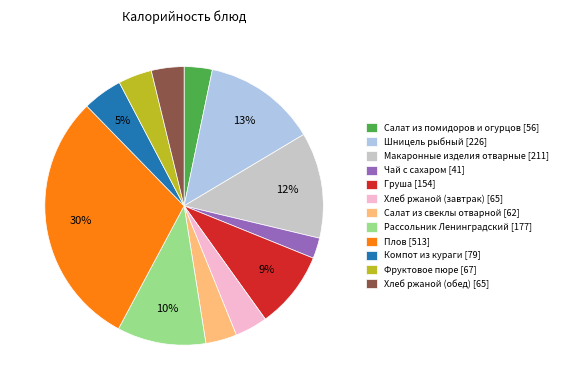

Between Груша [154] and Плов [513], which is larger?

Плов [513]